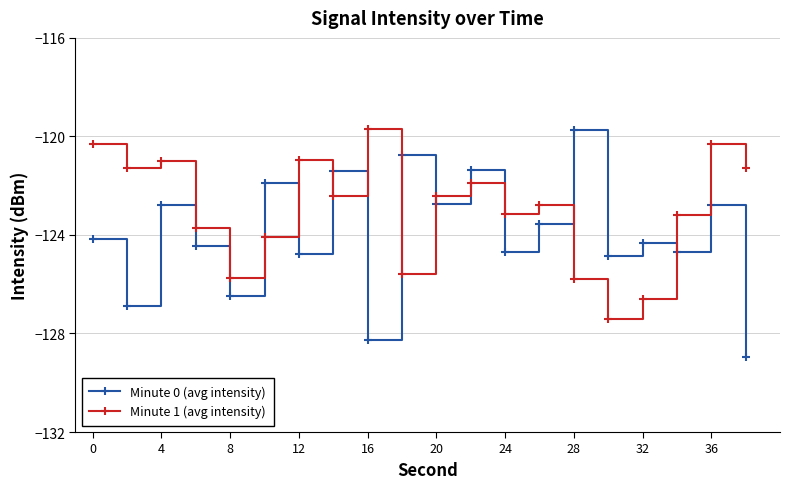

True or false: Minute 1 (avg intensity) and Minute 0 (avg intensity) intersect in this chart.

True